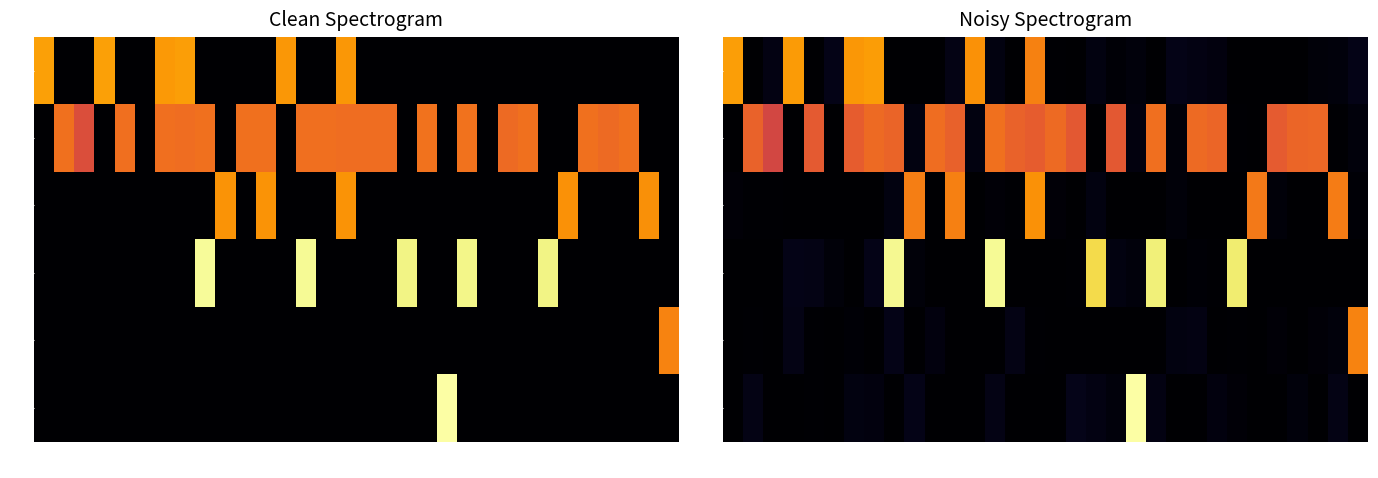

The GA series shows -20.3 at 2205. True or false?

False